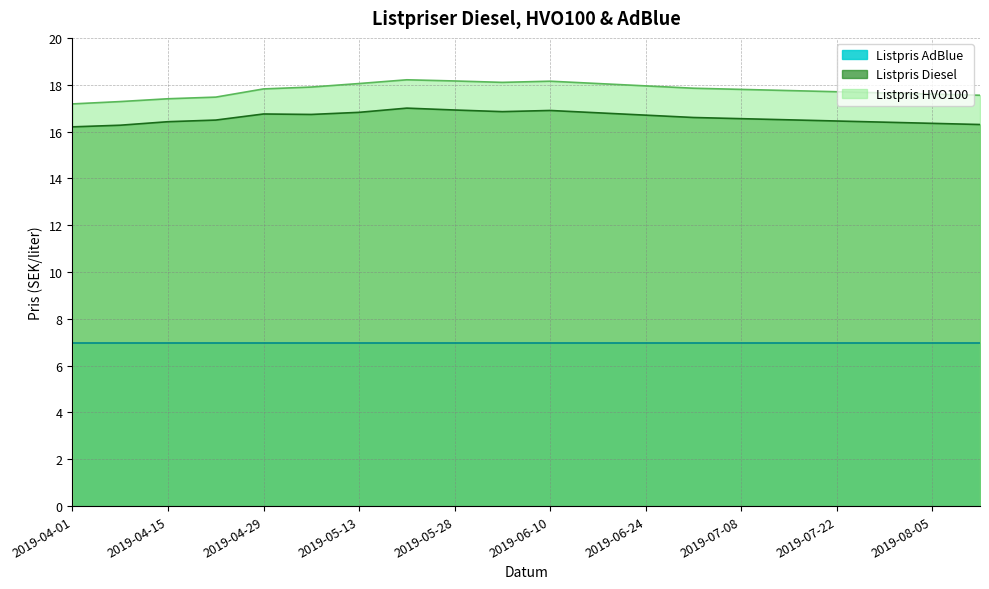

Is the value of Listpris HVO100 at 2019-07-08 greater than the value of Listpris Diesel at 2019-06-24?

Yes